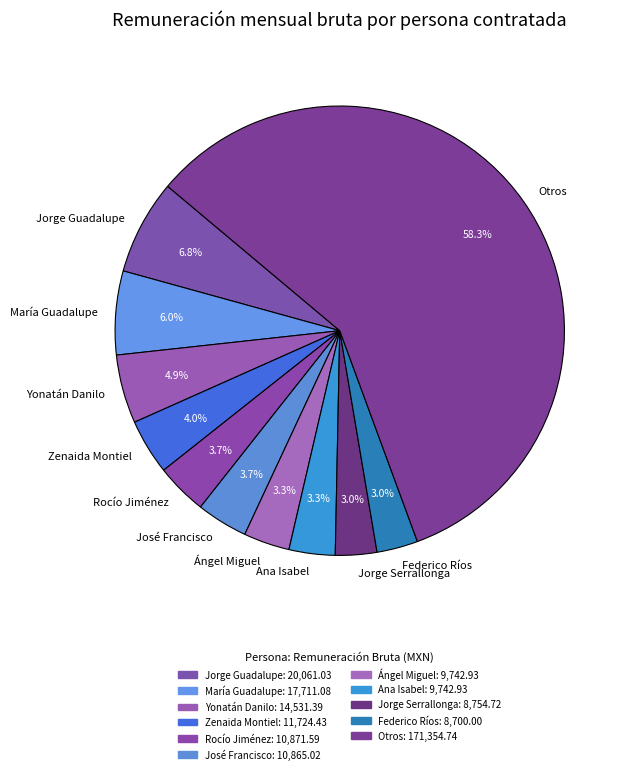

Which category has the biggest portion of the pie?

Otros